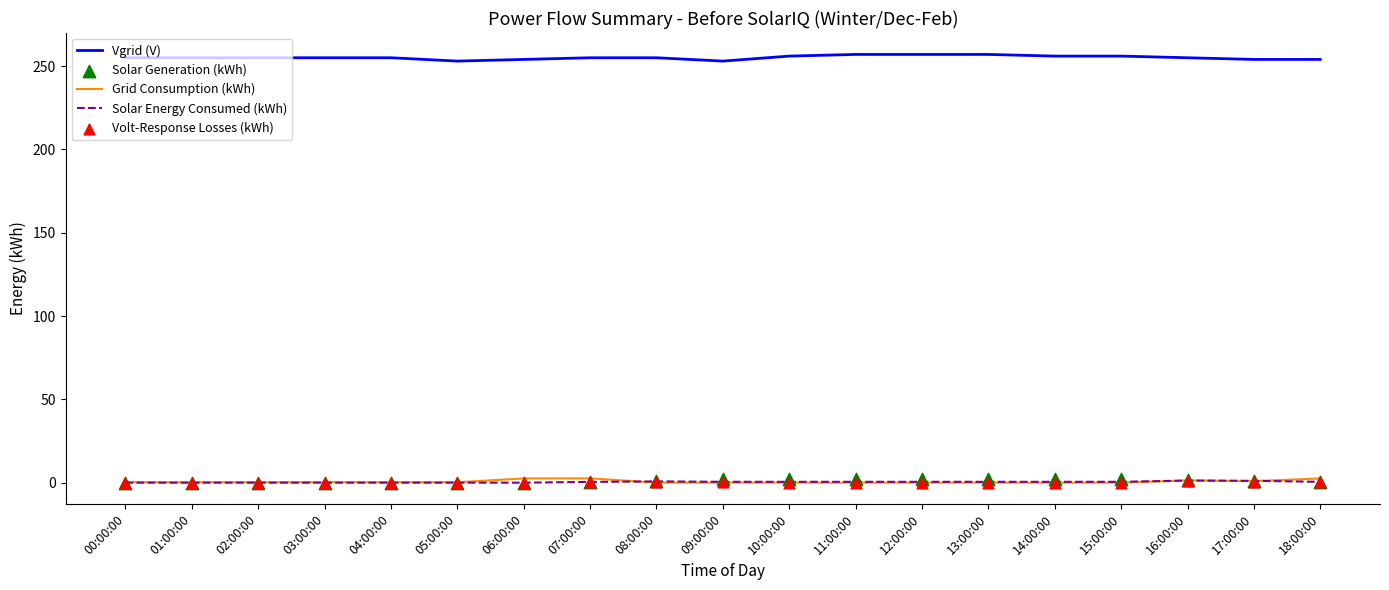

Which series has the largest total across all categories?

Vgrid (V)